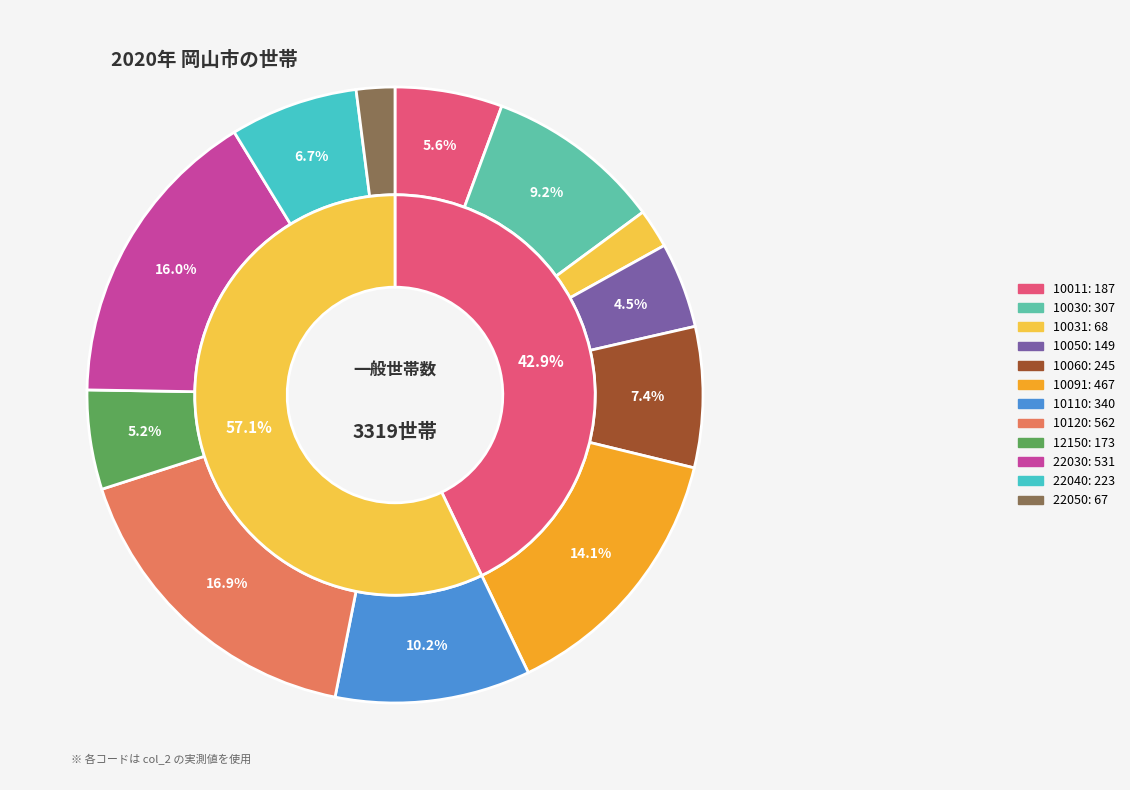

What is the largest slice in the pie chart?

10120